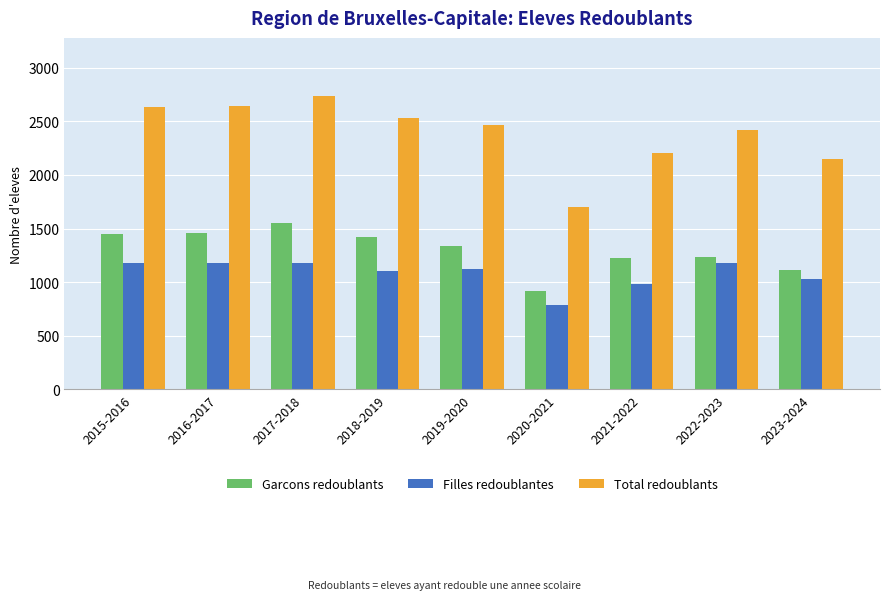

What is the total value across all series at 2022-2023?

4840